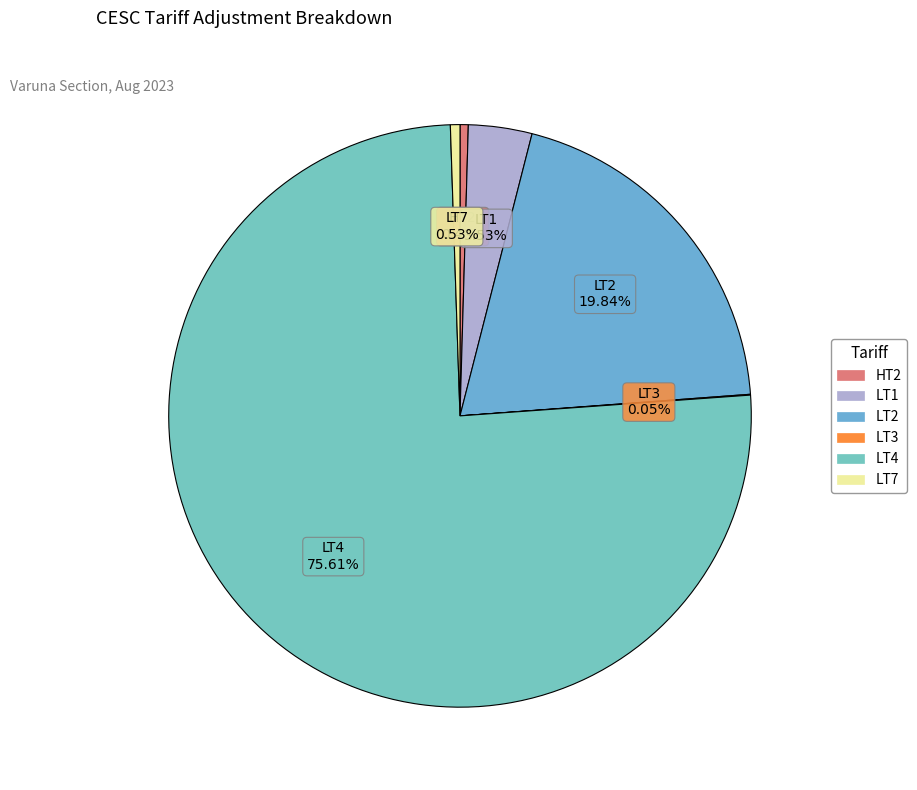

To the nearest percent, what portion does LT2 represent?

20%